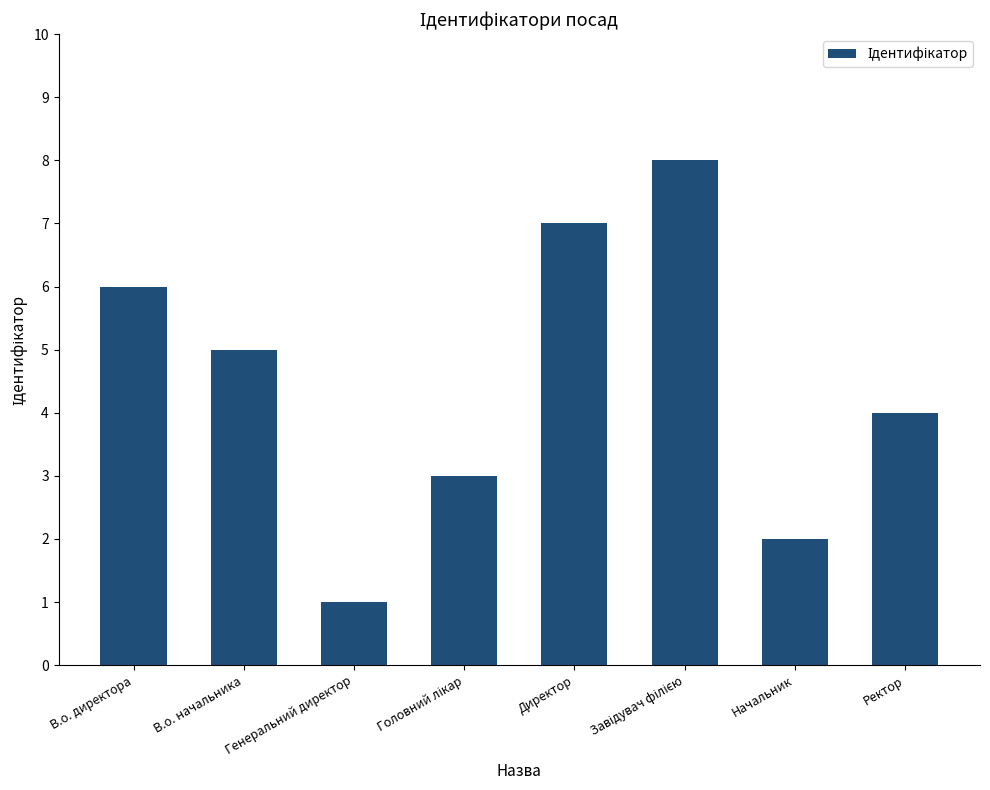

What is the greatest value displayed?

8